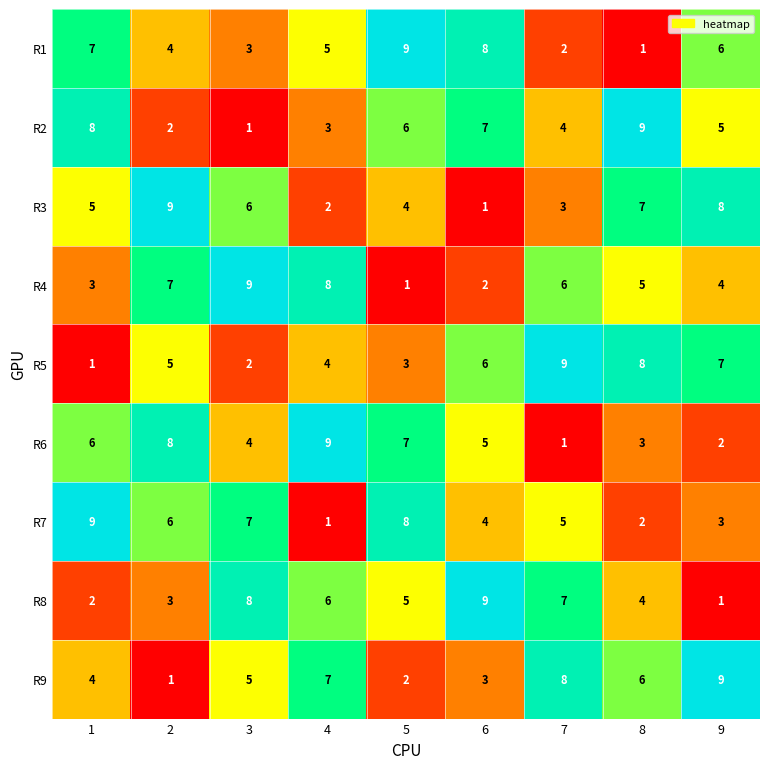

At how many categories does at least one series exceed 8?

9